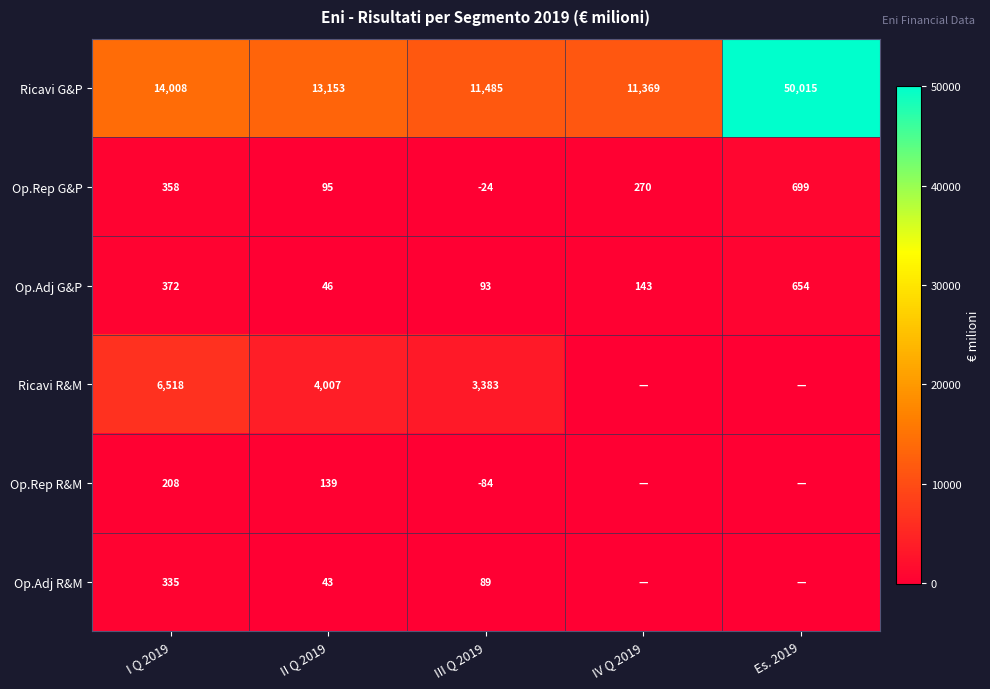

Between II Q 2019 and III Q 2019, which series saw the biggest shift?

Ricavi G&P